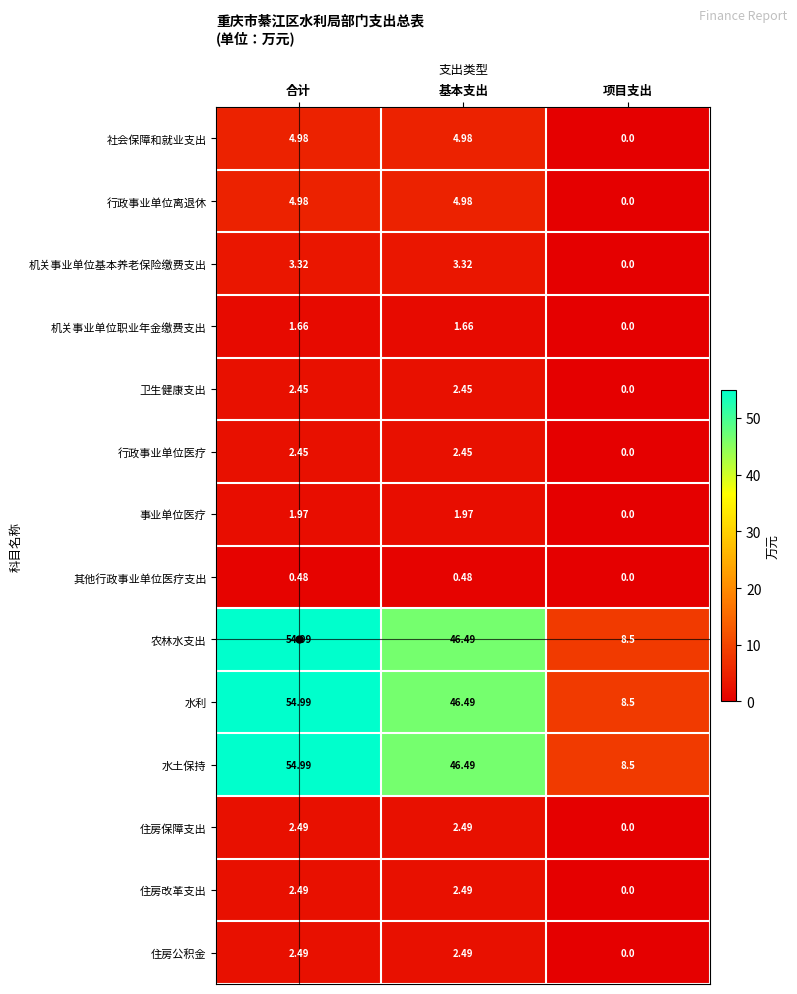

What is the greatest value displayed?

55.0